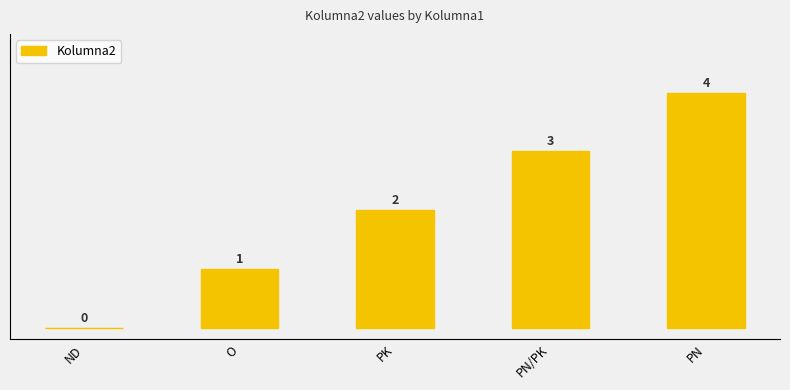

The chart shows a value of 1 at PK. True or false?

False